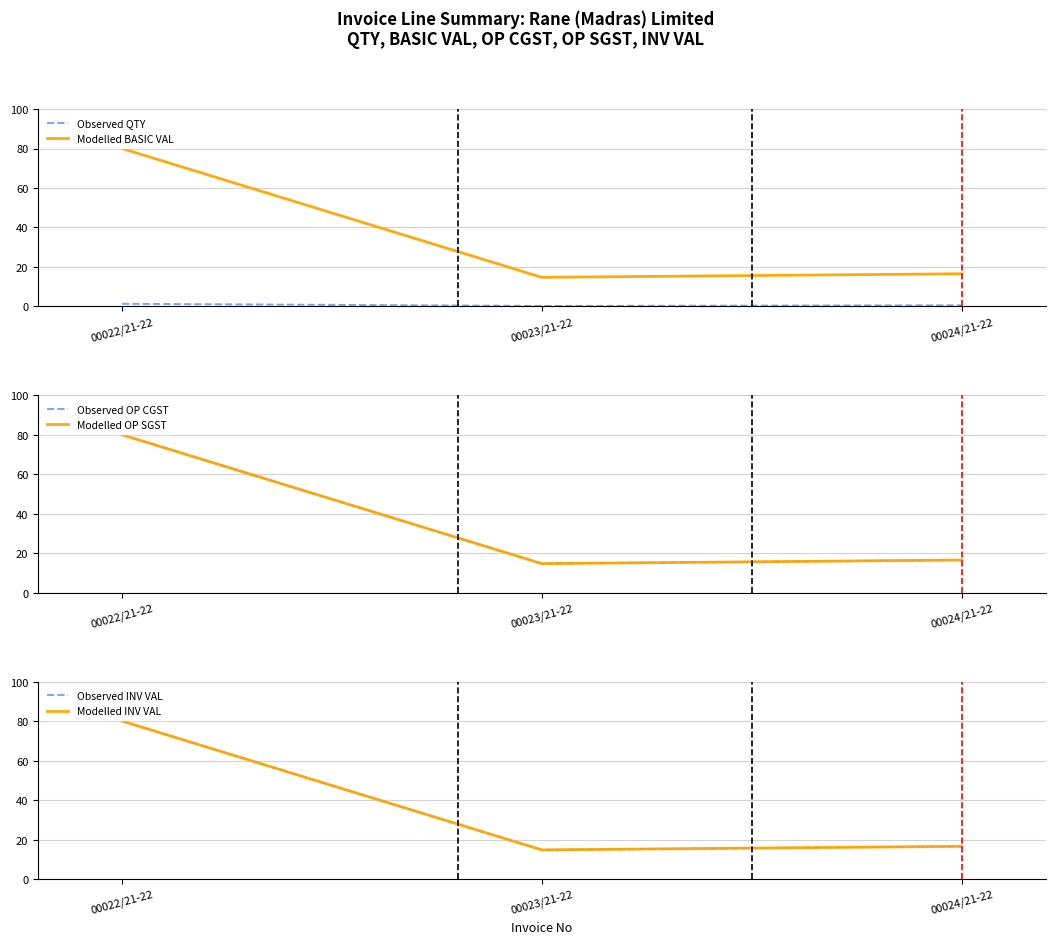

Reading left to right, extract all data points from this chart.

Observed QTY: 1.3	0.2	0.6
Modelled BASIC VAL: 80.0	14.7	16.6
Observed OP CGST: 80.0	14.7	16.6
Modelled OP SGST: 80.0	14.7	16.6
Observed INV VAL: 80.0	14.7	16.6
Modelled INV VAL: 80.0	14.7	16.6